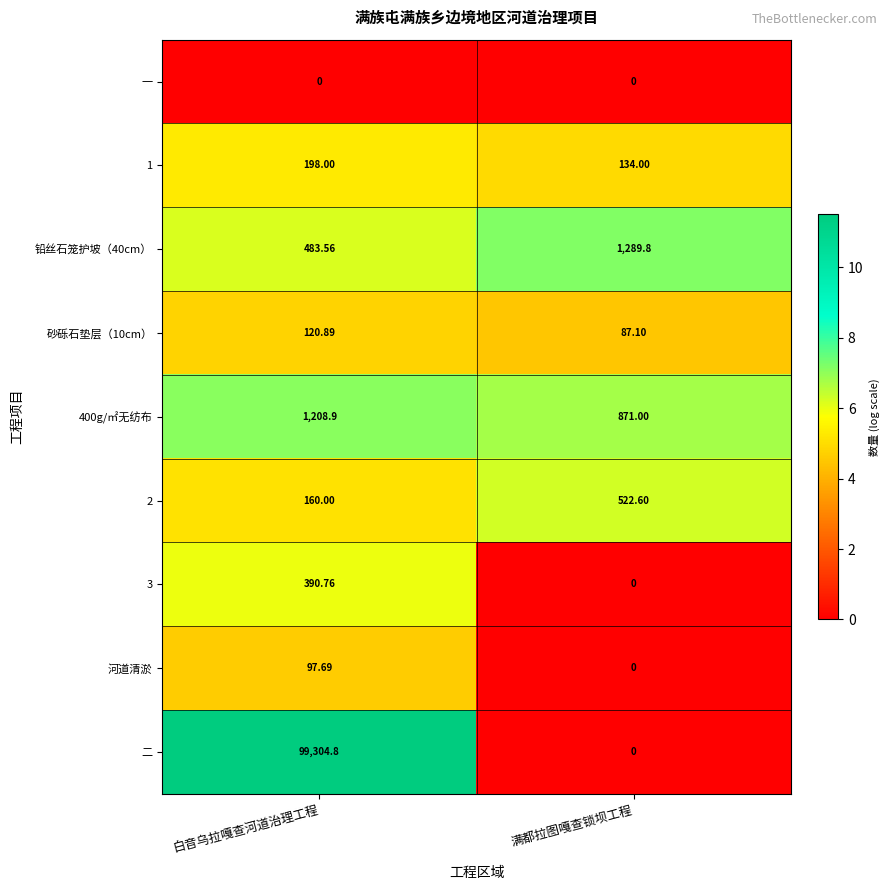

Where does the 400g/㎡无纺布 series first go above 1208?

白音乌拉嘎查河道治理工程